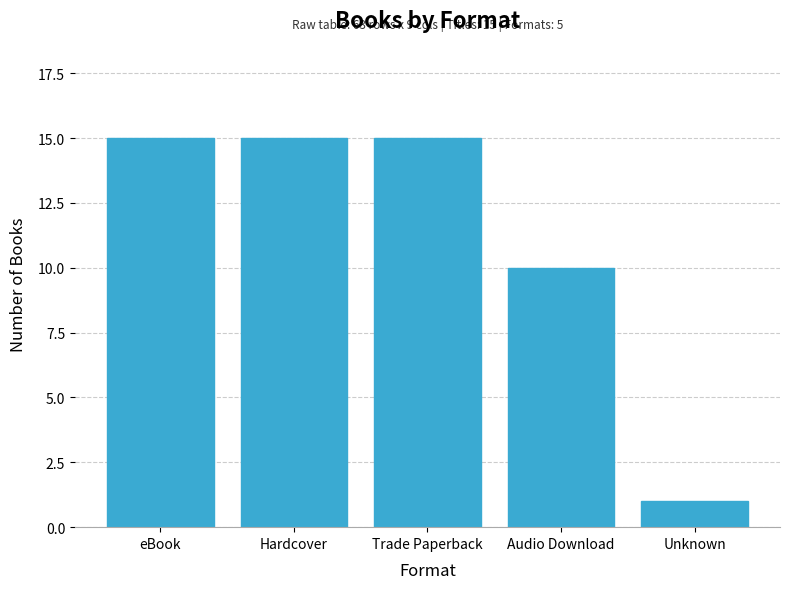

Is it true that the value at Trade Paperback is 15?

True